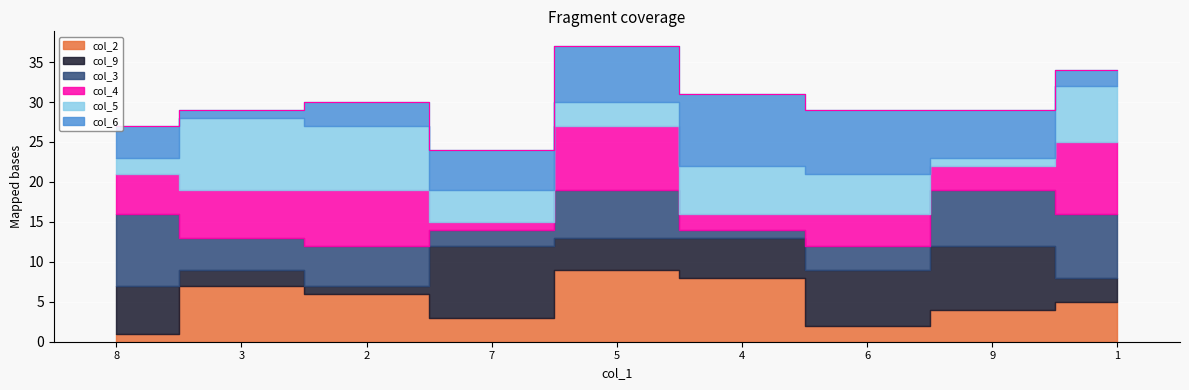

What is the sum of the col_4 values at 4 and 3?

8